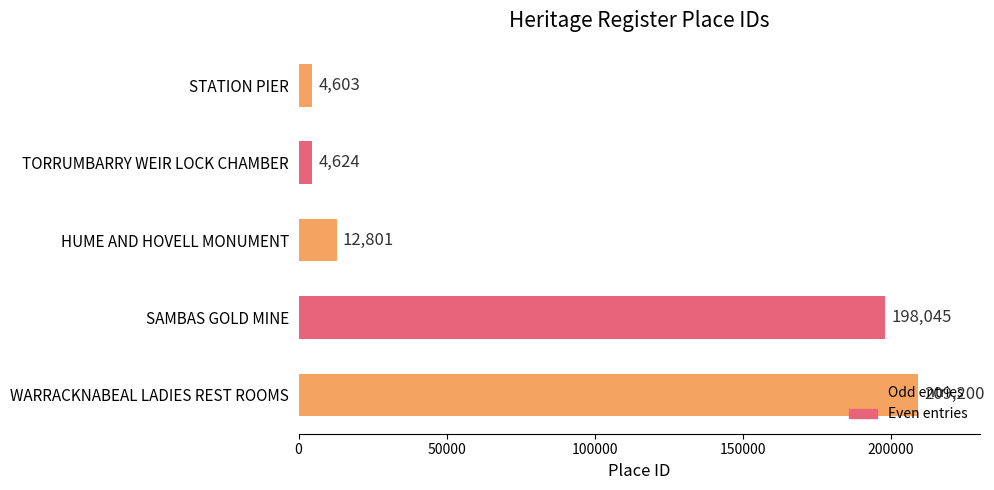

How many bars are there in total?

5